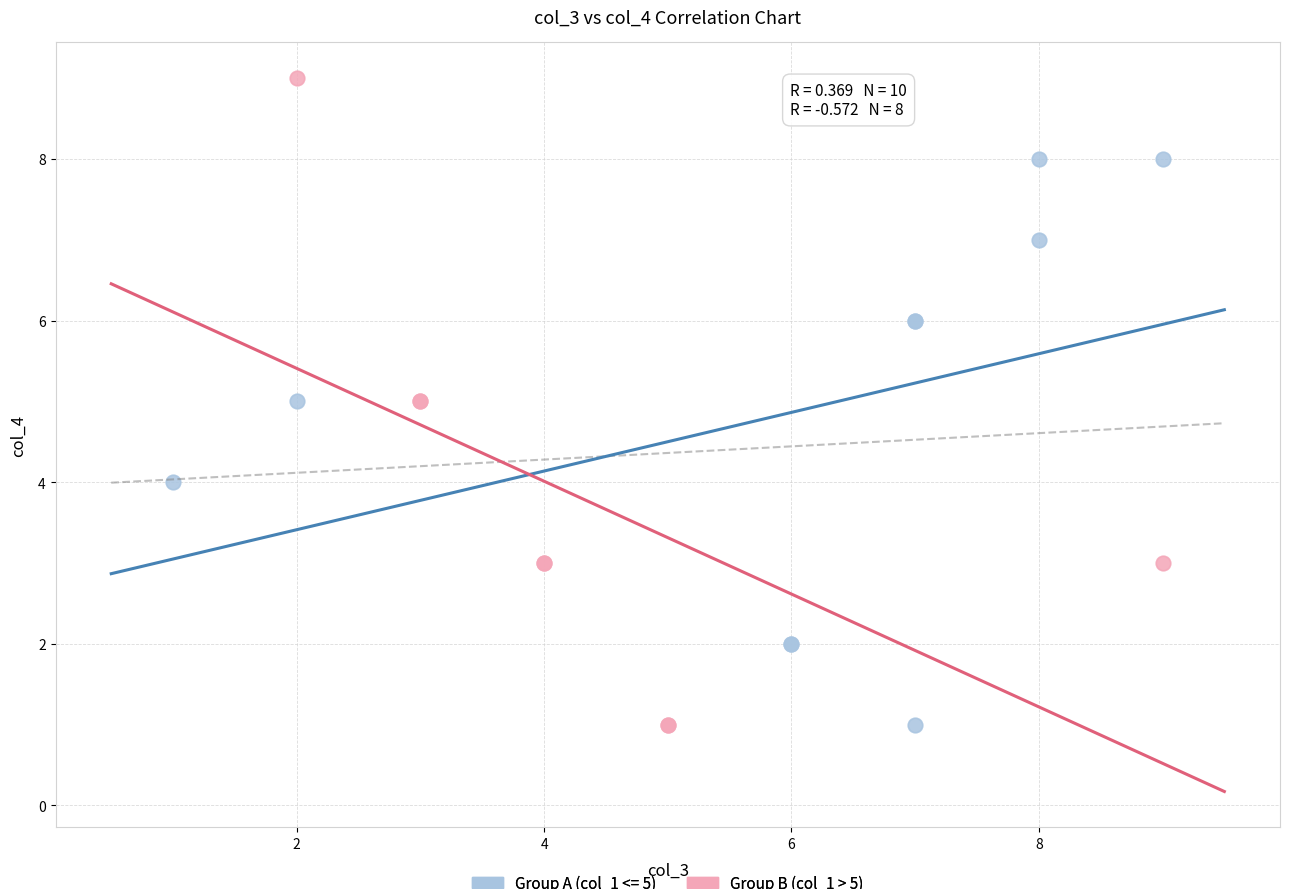

Which series reaches the maximum Y coordinate?

Group B (col_1 > 5)